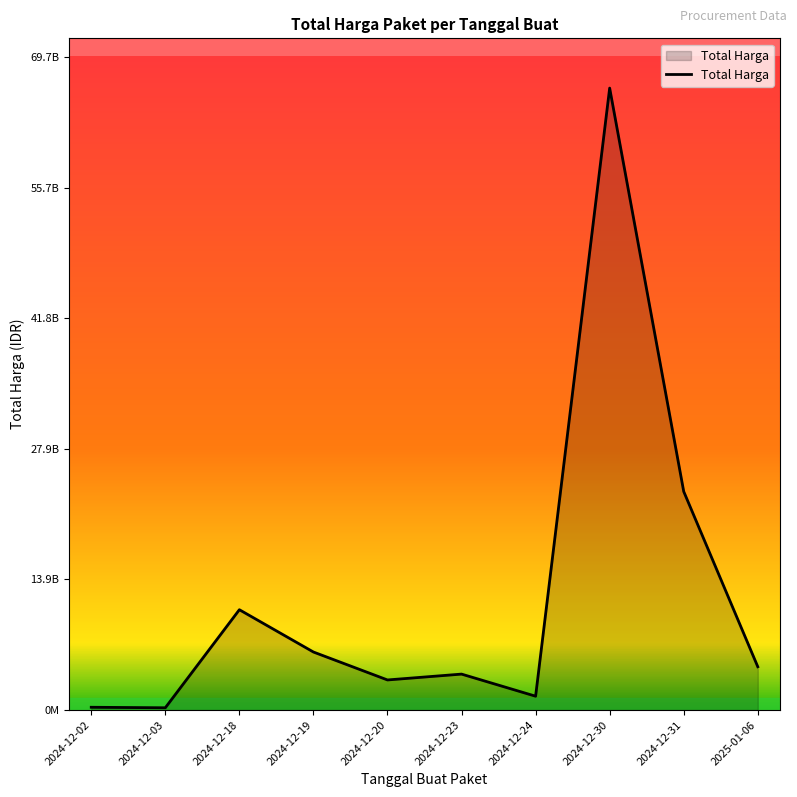

Approximately how many times larger is the value at 2024-12-23 compared to 2024-12-18?

0.4